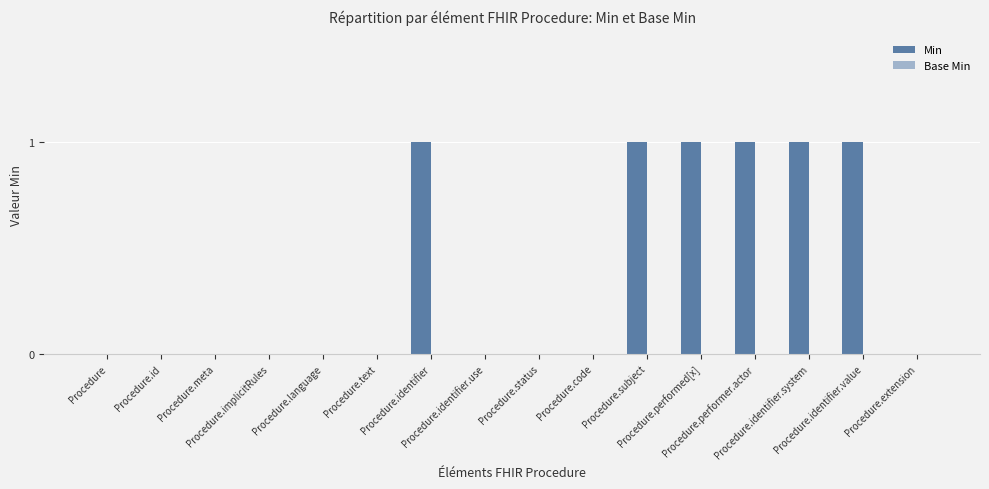

What is the sum of all values?

6